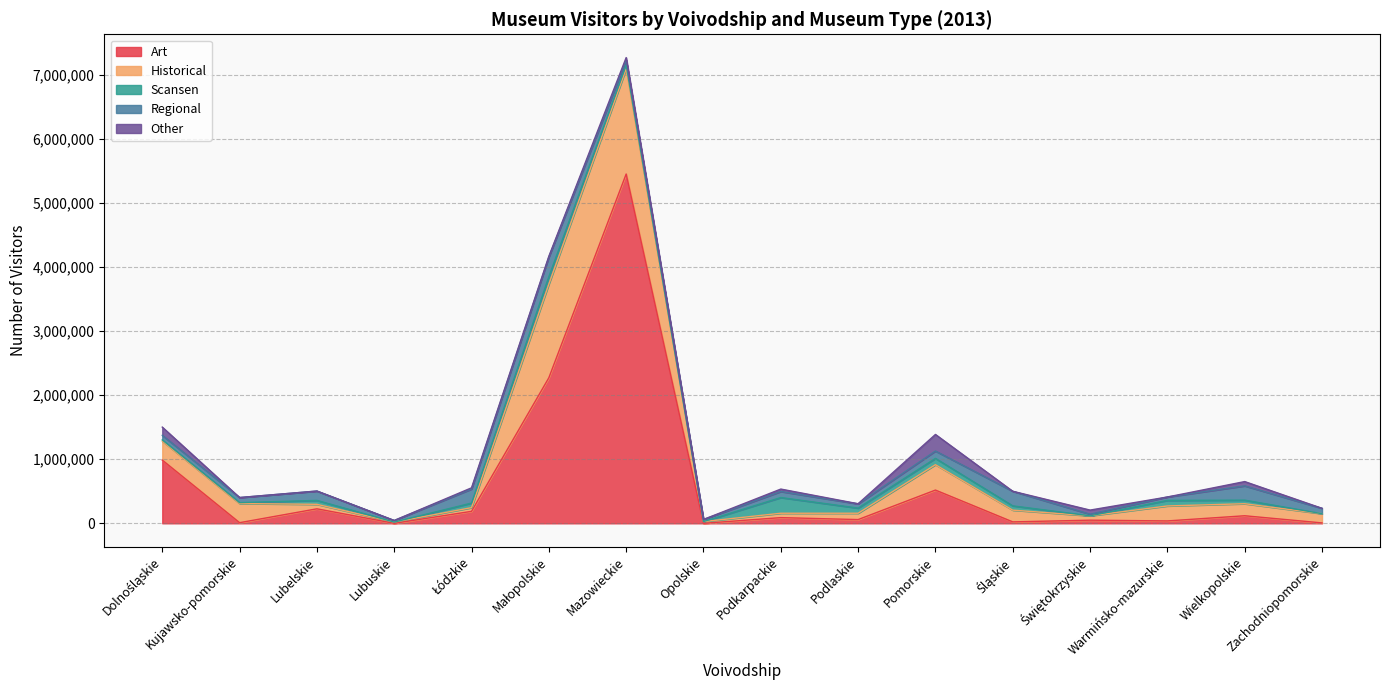

At which label does Other reach its peak?

Pomorskie